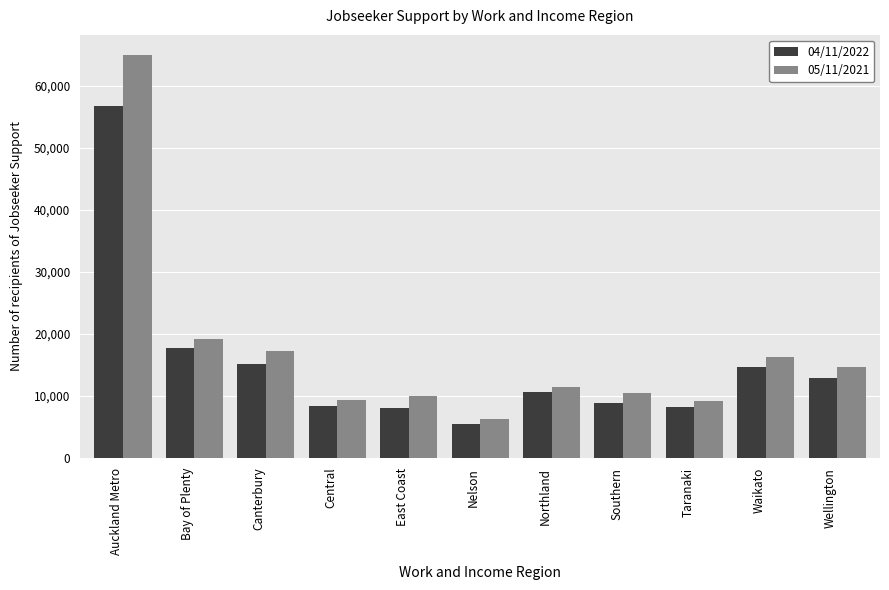

Does the chart contain any negative values?

No